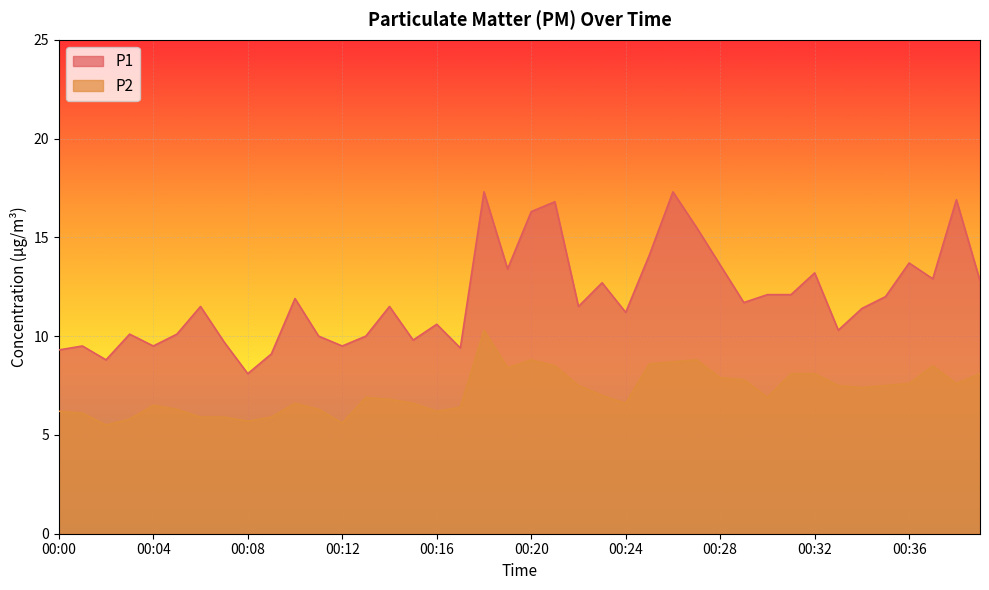

Where does the P1 series first go above 11?

00:06